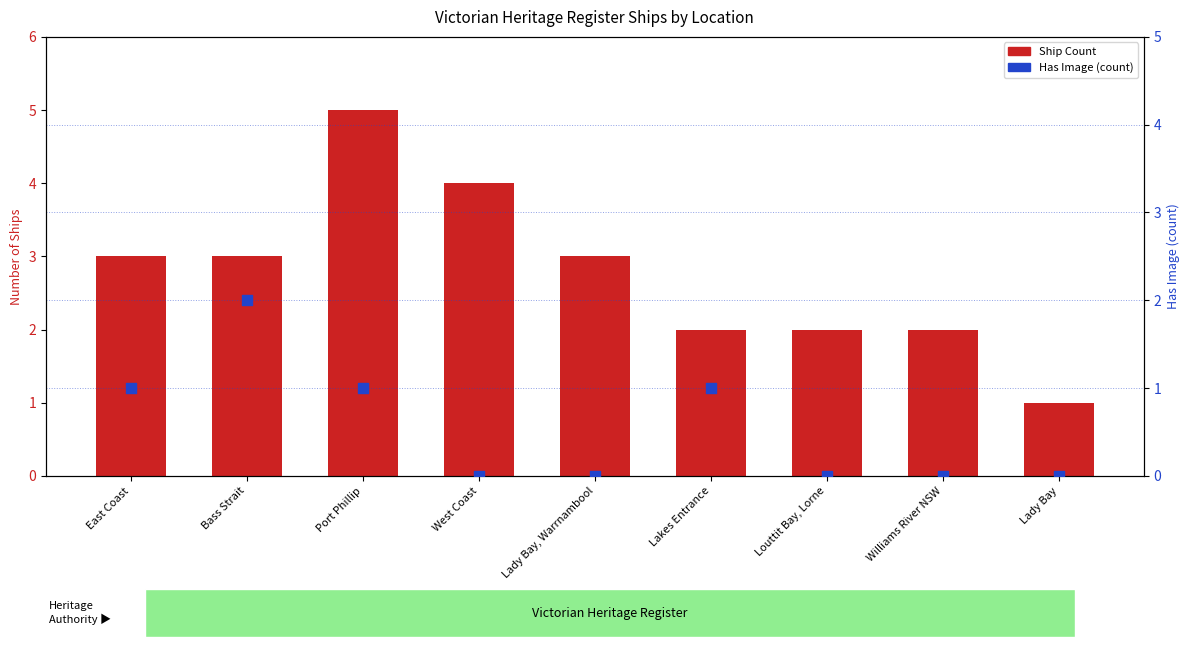

What are all the series names shown in the legend?

Ship Count, Has Image (count)